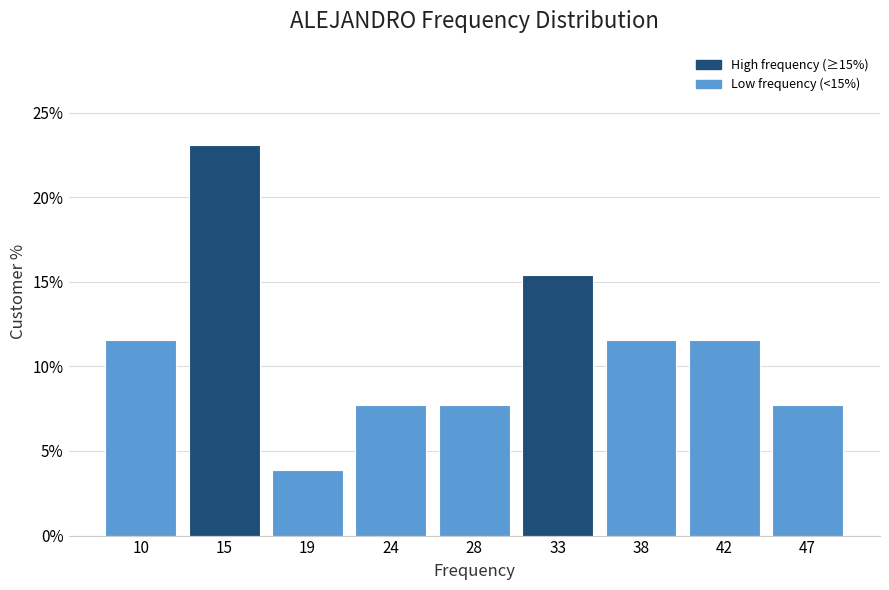

Reading left to right, list all the values displayed in this chart.

10=11.5	15=23.1	19=3.8	24=7.7	28=7.7	33=15.4	38=11.5	42=11.5	47=7.7